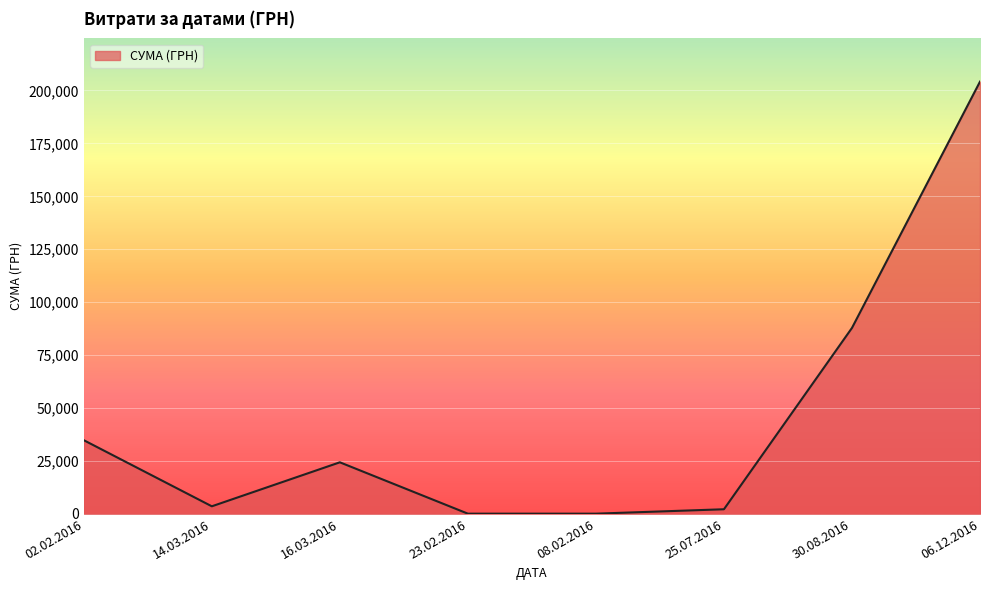

What is the change in value from 30.08.2016 to 06.12.2016?

+116300.9